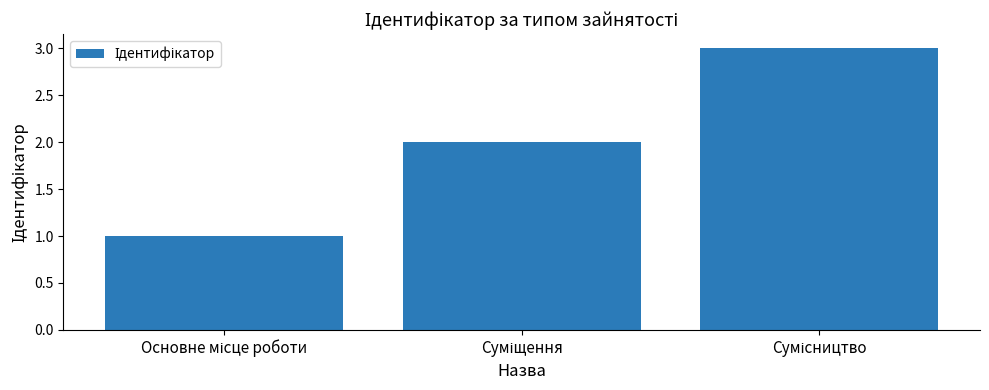

Reading left to right, list all the values displayed in this chart.

1	2	3